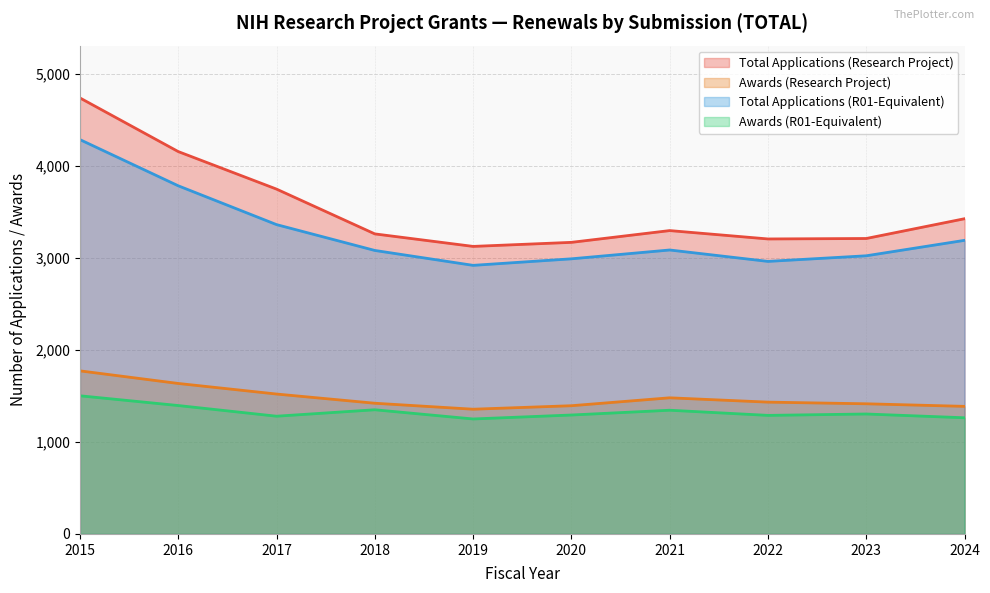

Reading right to left, list all the values displayed in this chart.

Total Applications (Research Project): 2024=3427	2023=3212	2022=3207	2021=3298	2020=3170	2019=3126	2018=3262	2017=3749	2016=4157	2015=4740
Awards (Research Project): 2024=1387	2023=1415	2022=1433	2021=1480	2020=1394	2019=1356	2018=1421	2017=1521	2016=1636	2015=1773
Total Applications (R01-Equivalent): 2024=3192	2023=3024	2022=2963	2021=3087	2020=2991	2019=2920	2018=3082	2017=3363	2016=3785	2015=4287
Awards (R01-Equivalent): 2024=1263	2023=1304	2022=1289	2021=1345	2020=1293	2019=1250	2018=1350	2017=1280	2016=1396	2015=1502